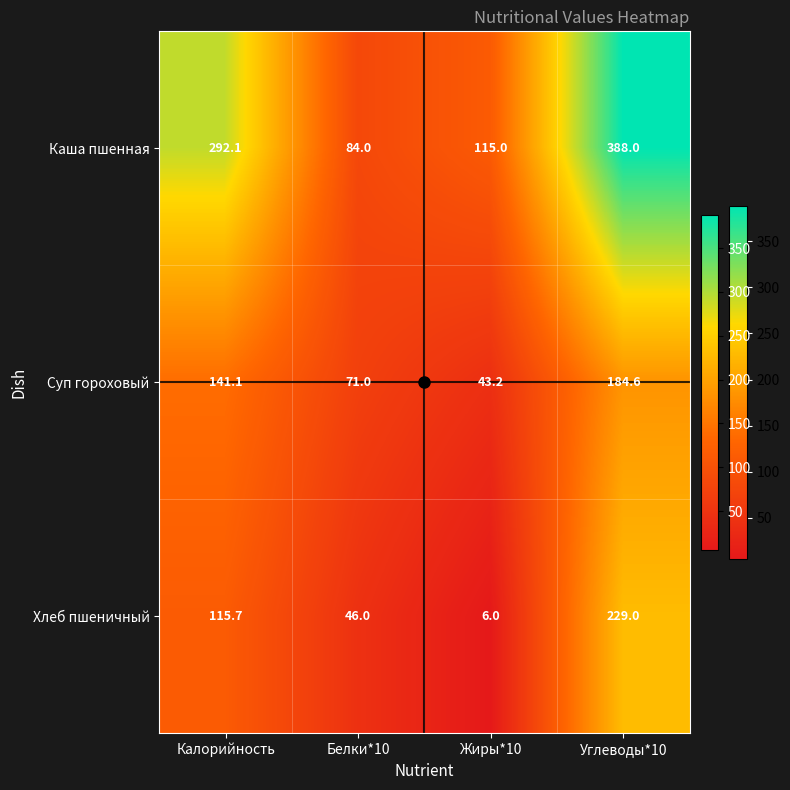

At which label does Каша пшенная reach its peak?

Углеводы*10